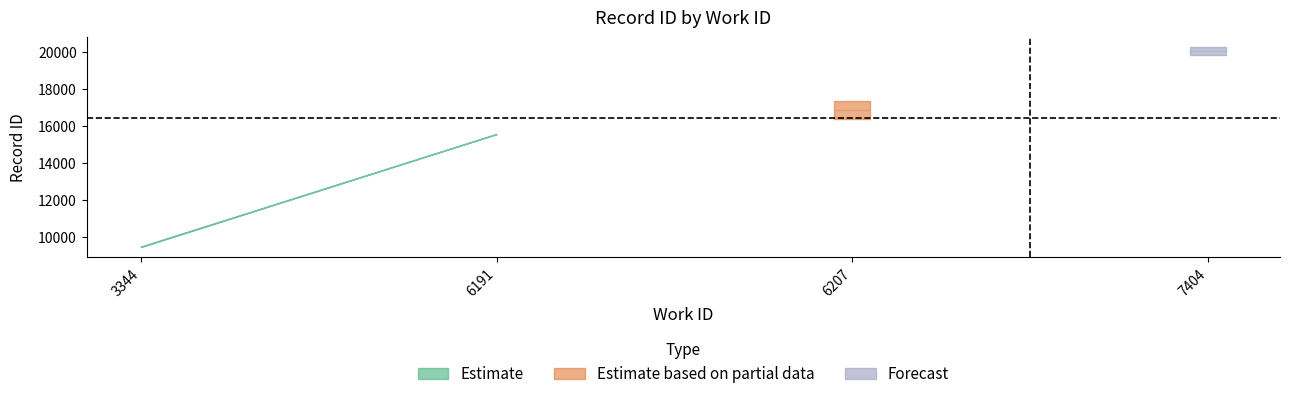

True or false: work_id and id cross at least once.

False